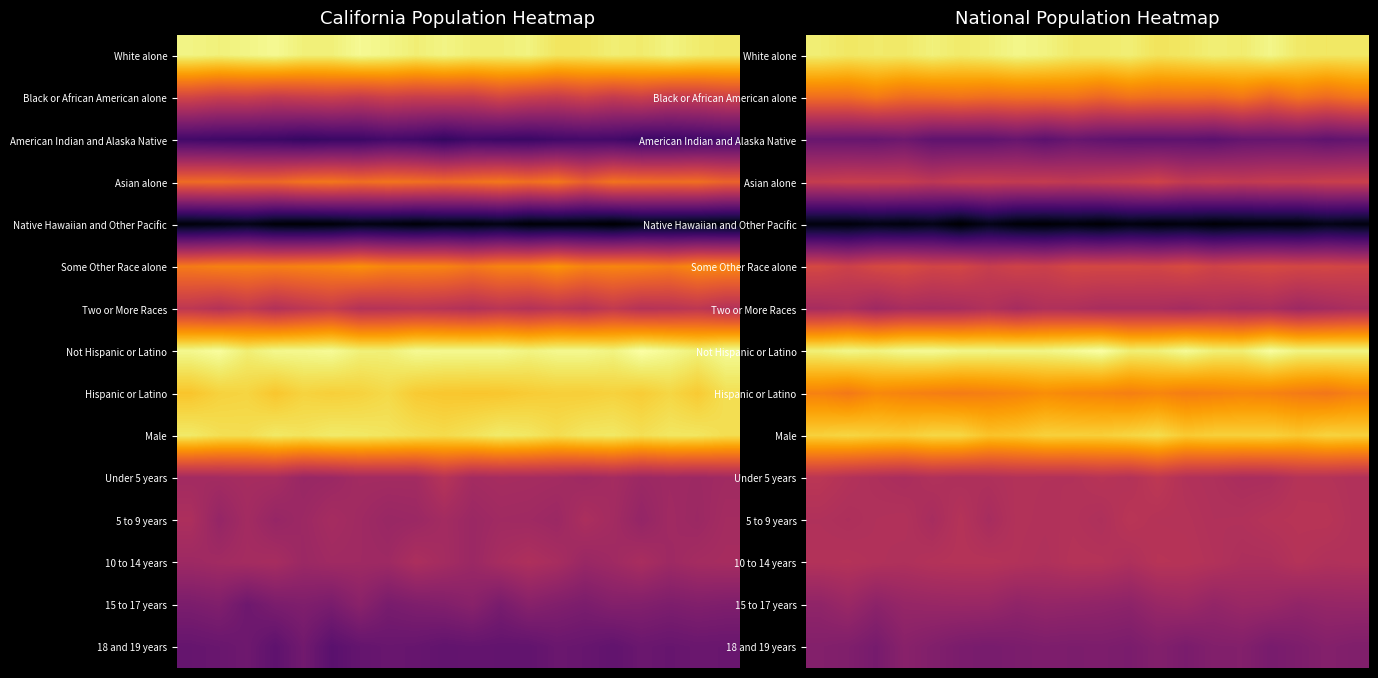

What is the total value across all series at 7?

249.4